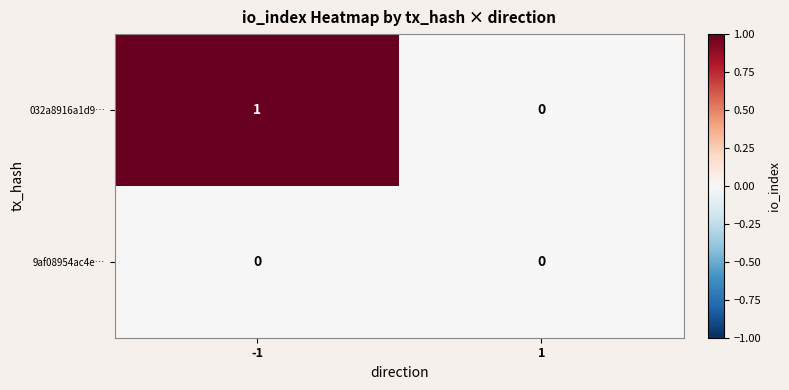

Count the 032a8916a1d9… values in the range 0 to 1.

2